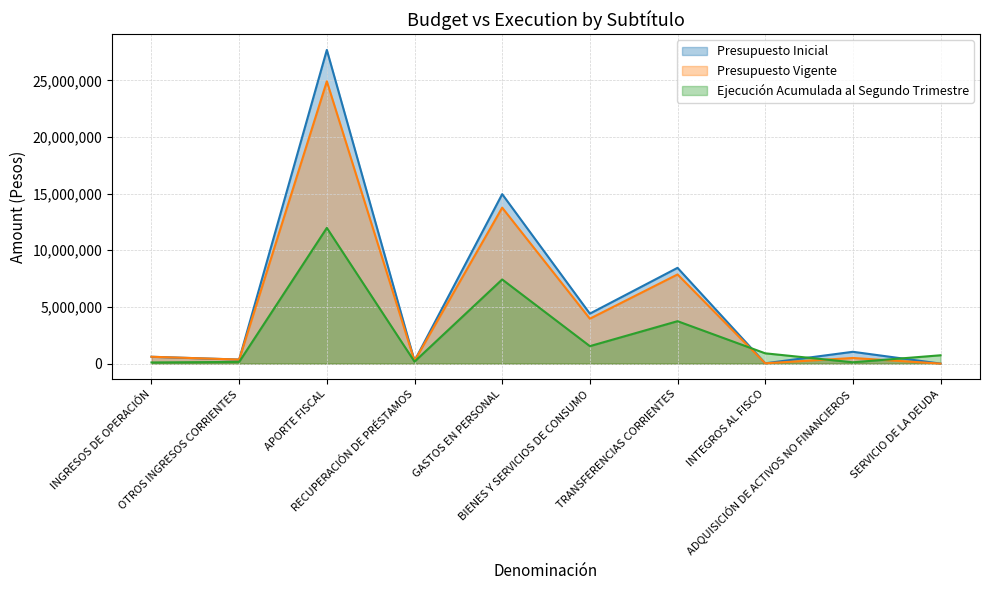

List the labels in order of Presupuesto Vigente (line) value, smallest first.

SERVICIO DE LA DEUDA, INTEGROS AL FISCO, RECUPERACIÓN DE PRÉSTAMOS, OTROS INGRESOS CORRIENTES, ADQUISICIÓN DE ACTIVOS NO FINANCIEROS, INGRESOS DE OPERACIÓN, BIENES Y SERVICIOS DE CONSUMO, TRANSFERENCIAS CORRIENTES, GASTOS EN PERSONAL, APORTE FISCAL